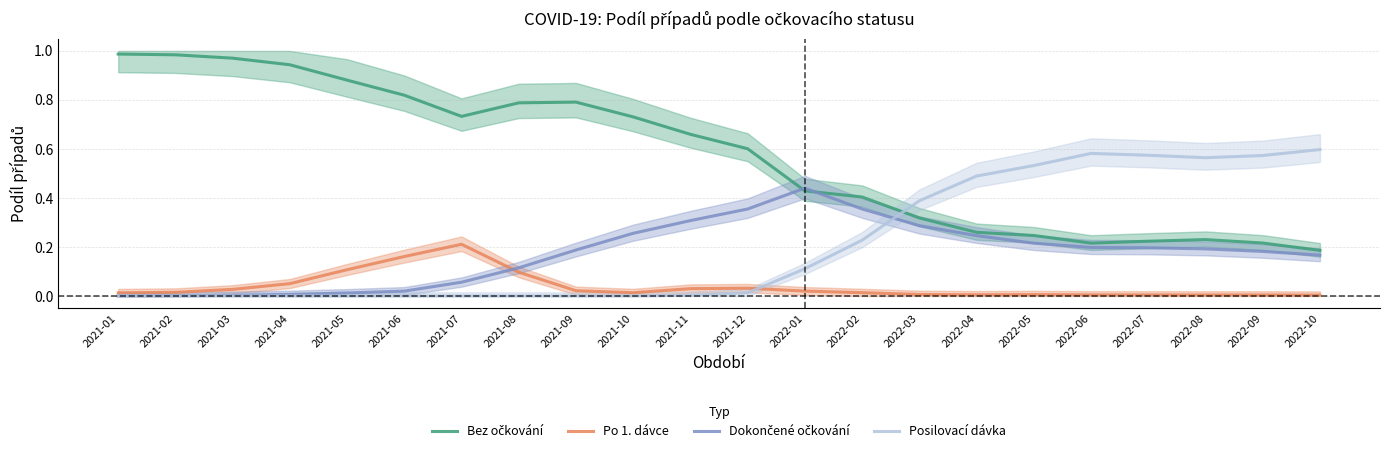

What is the difference between the Dokončené očkování values at 2021-11 and 2021-09?

0.1